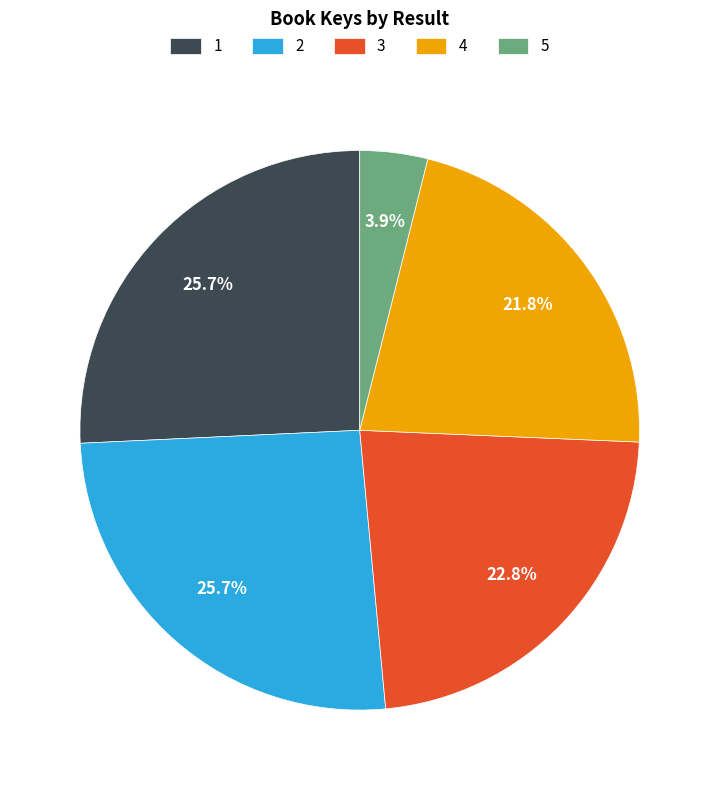

Which category has the smallest portion of the pie?

5